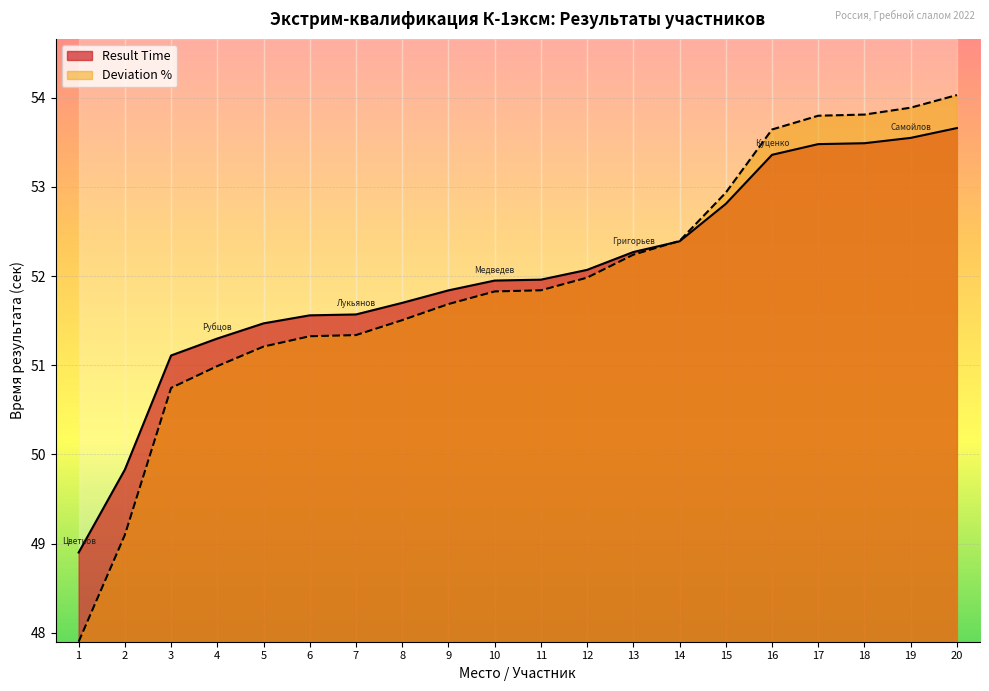

What is the smallest value displayed?

47.9